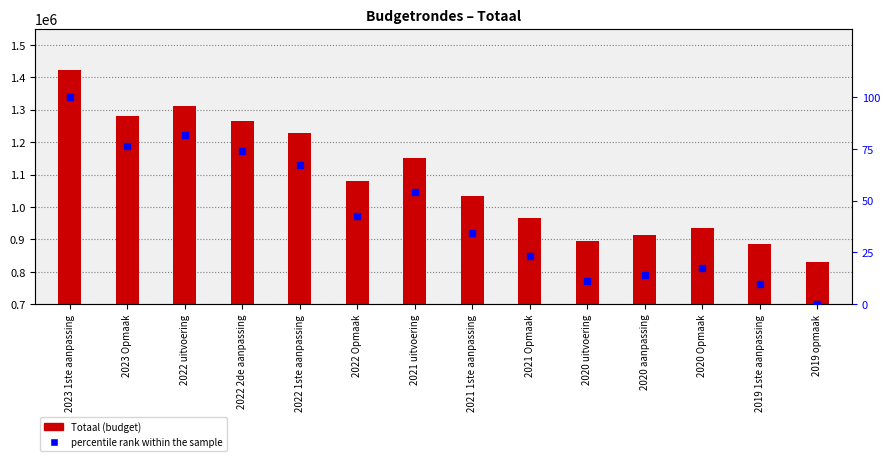

At how many categories does at least one series exceed 473805?

14